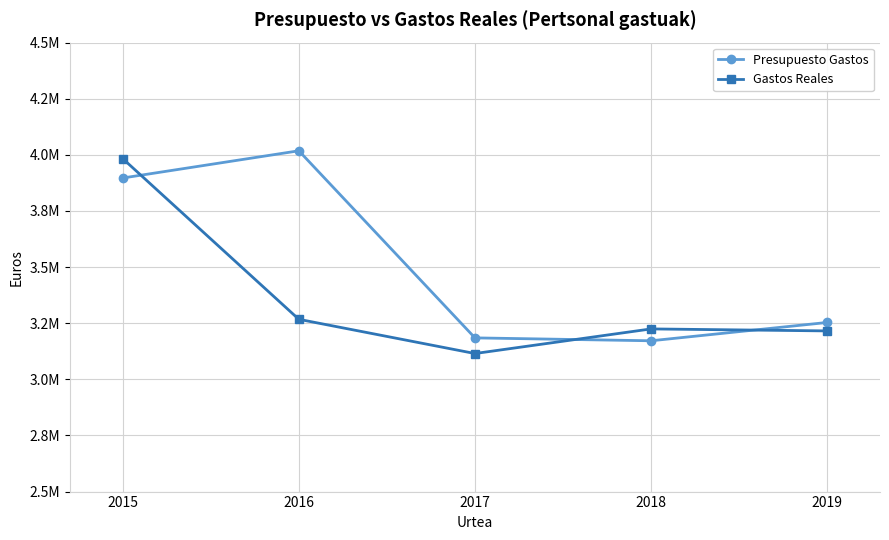

List the series in order of their overall mean, highest first.

Presupuesto Gastos, Gastos Reales